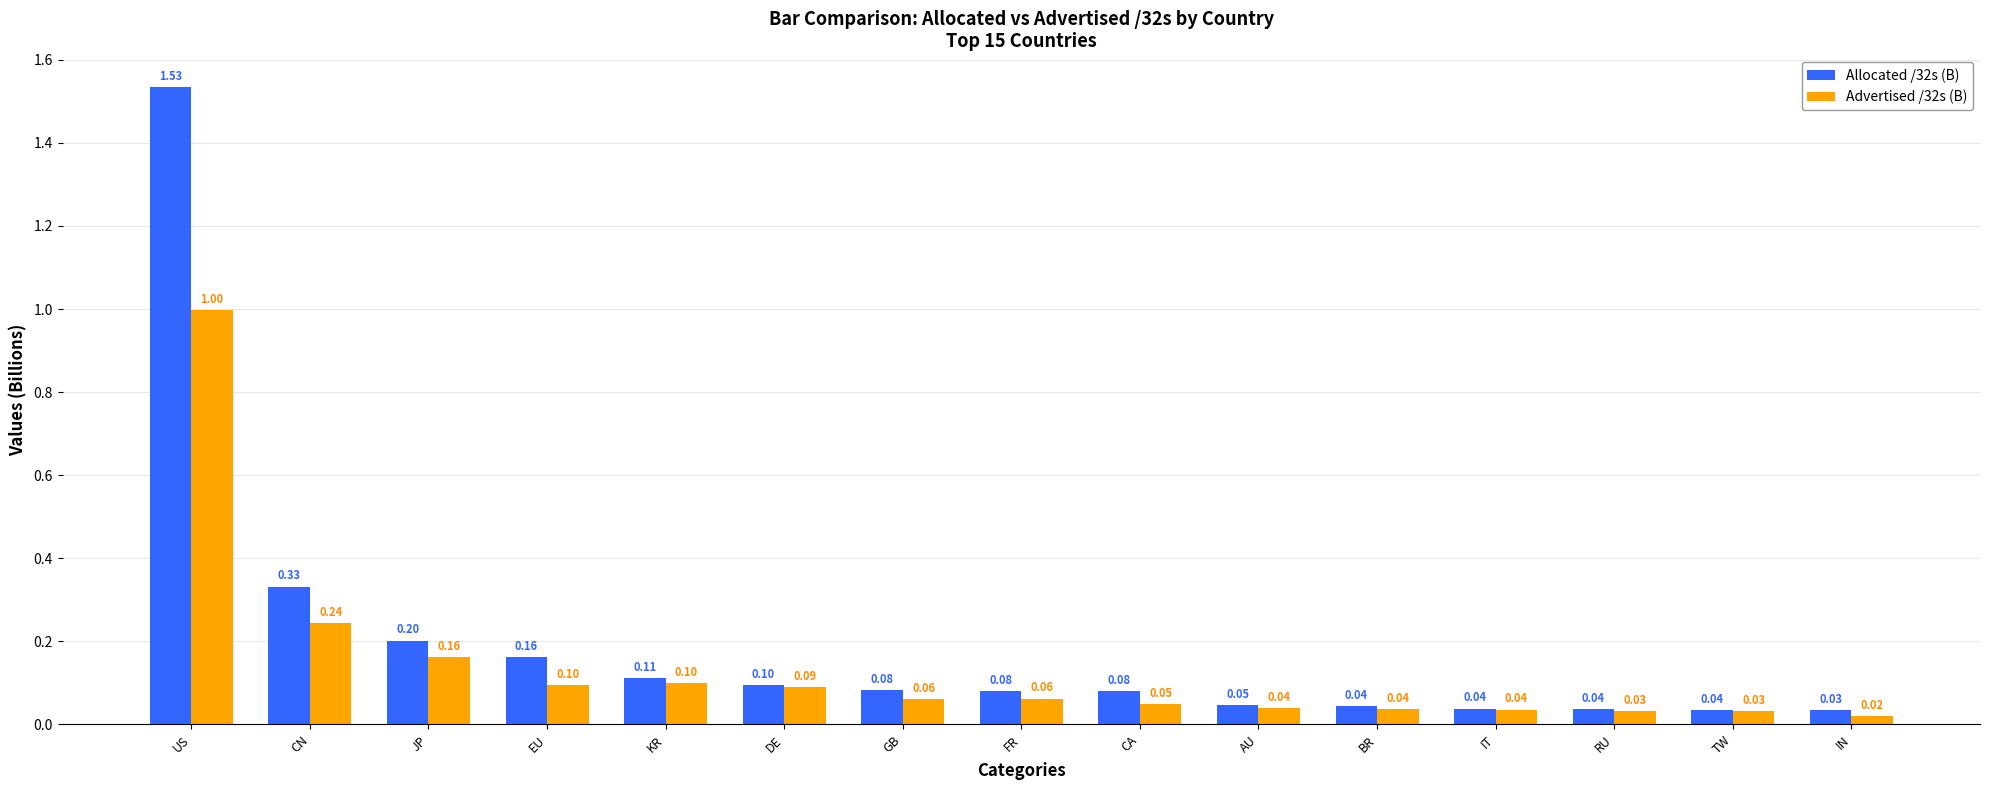

Count the number of categories in the chart.

15